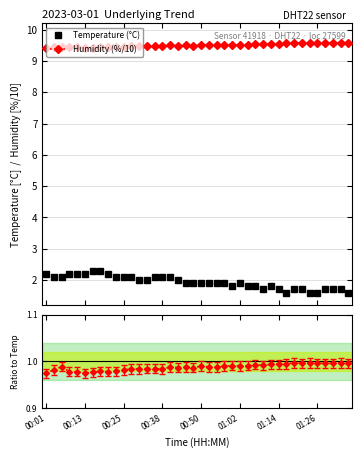

Reading left to right, transcribe all the data shown in this chart.

Temperature (°C): 2.2	2.1	2.1	2.2	2.2	2.2	2.3	2.3	2.2	2.1	2.1	2.1	2.0	2.0	2.1	2.1	2.1	2.0	1.9	1.9	1.9	1.9	1.9	1.9	1.8	1.9	1.8	1.8	1.7	1.8	1.7	1.6	1.7	1.7	1.6	1.6	1.7	1.7	1.7	1.6
Humidity (%/10): 9.4	9.4	9.5	9.4	9.4	9.4	9.4	9.4	9.4	9.4	9.5	9.5	9.5	9.5	9.5	9.5	9.5	9.5	9.5	9.5	9.5	9.5	9.5	9.5	9.5	9.5	9.5	9.5	9.5	9.6	9.6	9.6	9.6	9.6	9.6	9.6	9.6	9.6	9.6	9.6
Ratio hum/temp (scaled): 1.0	1.0	1.0	1.0	1.0	1.0	1.0	1.0	1.0	1.0	1.0	1.0	1.0	1.0	1.0	1.0	1.0	1.0	1.0	1.0	1.0	1.0	1.0	1.0	1.0	1.0	1.0	1.0	1.0	1.0	1.0	1.0	1.0	1.0	1.0	1.0	1.0	1.0	1.0	1.0